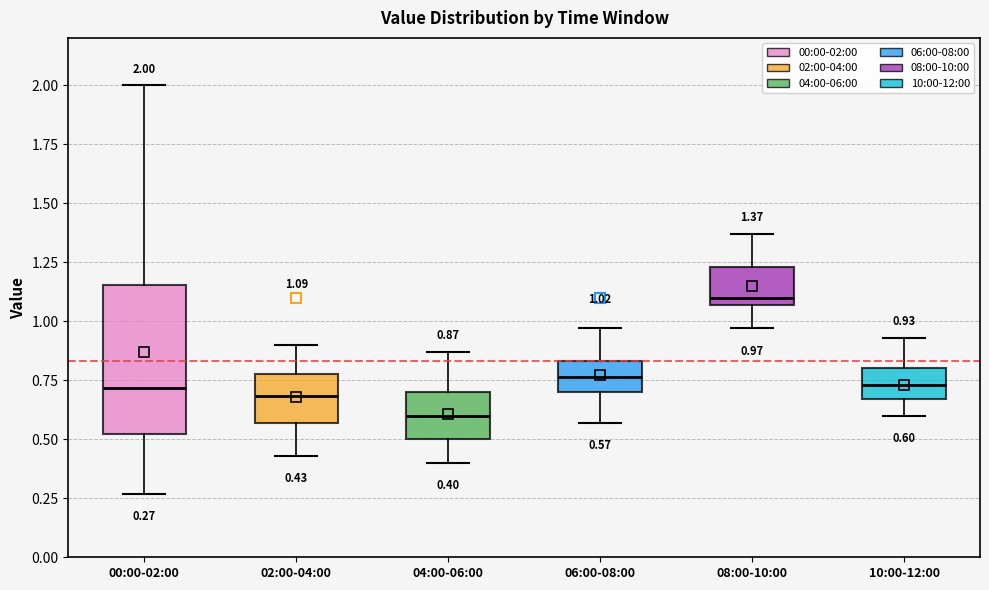

Which box has the lowest median line?

04:00-06:00